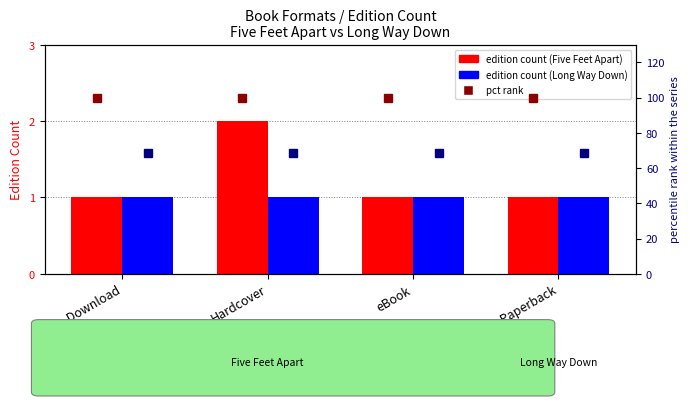

At which label does Long Way Down reach its peak?

Audio Download